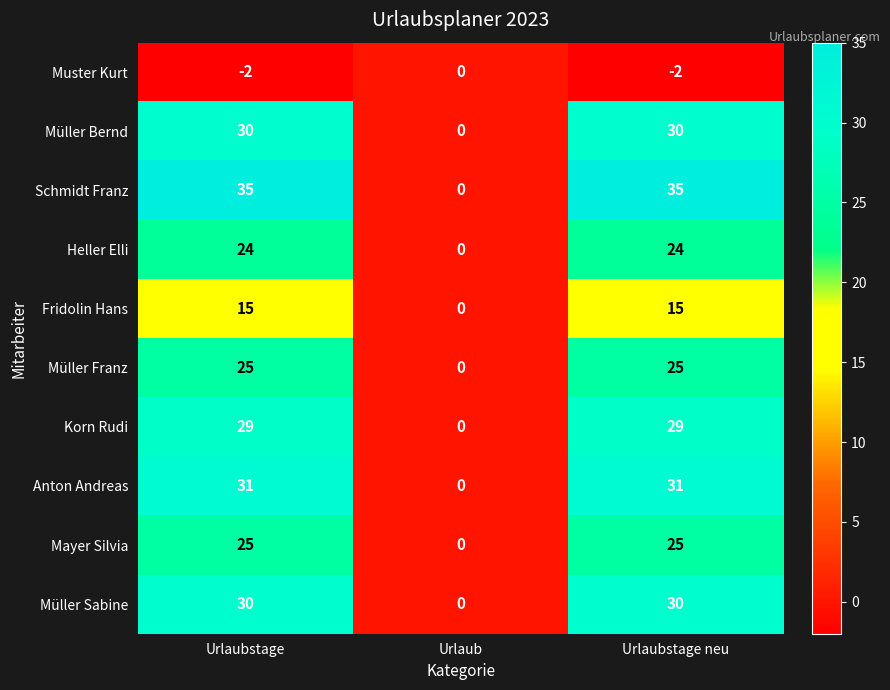

Which series has the widest spread of values?

Schmidt Franz